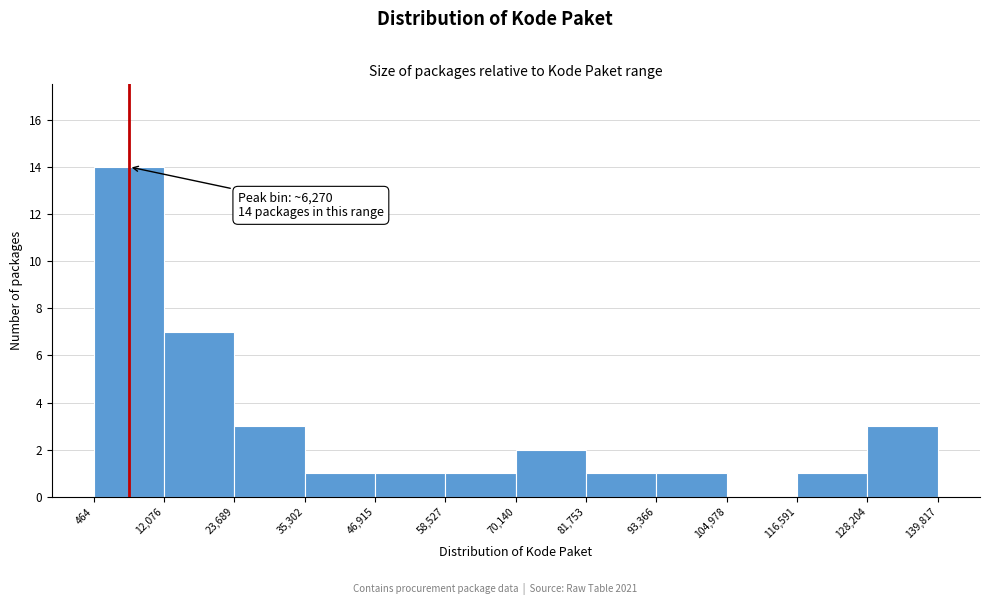

Over which range of the x-axis is the bar tallest?

464 to 12,076